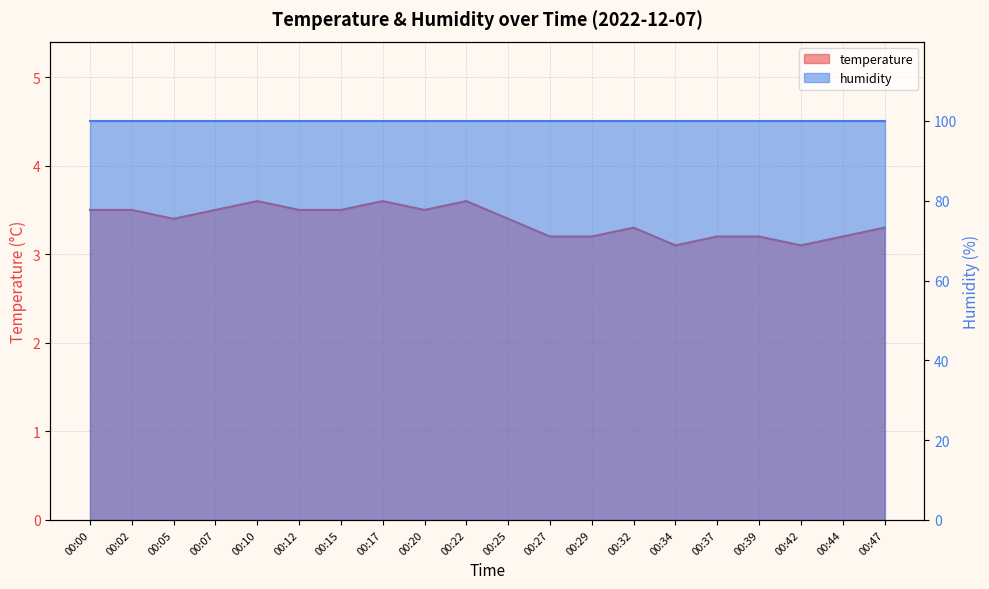

At which category does the chart reach its minimum across all series?

00:34